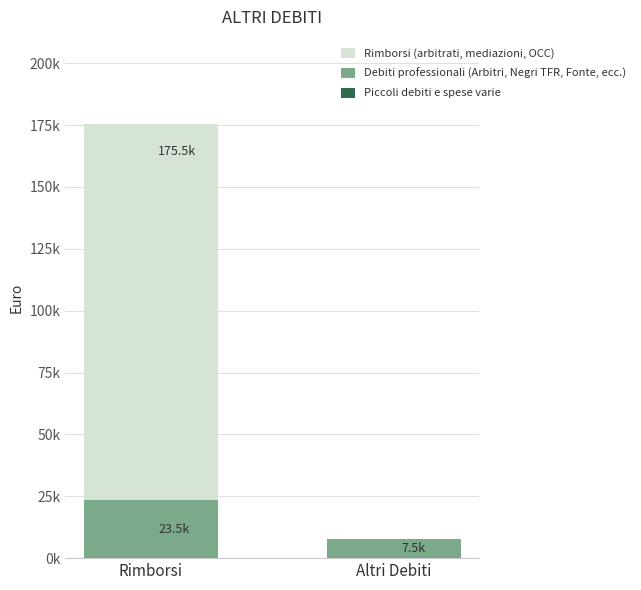

What is the value of the Rimborsi (arbitrati, mediazioni, OCC) bar at the 1st from the left?

175529.9